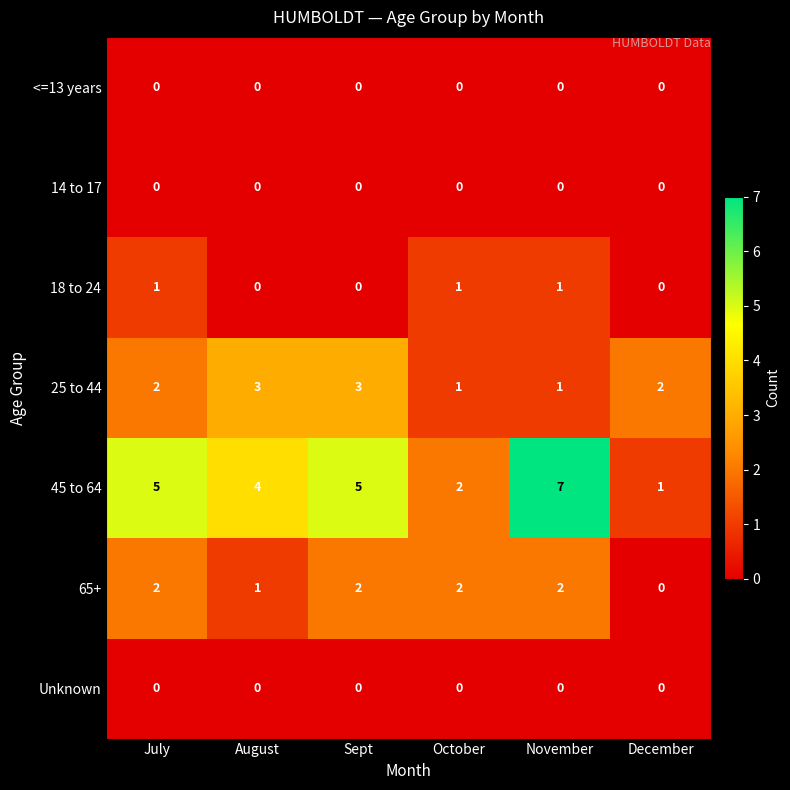

Count the 45 to 64 values in the range 2 to 5.

4